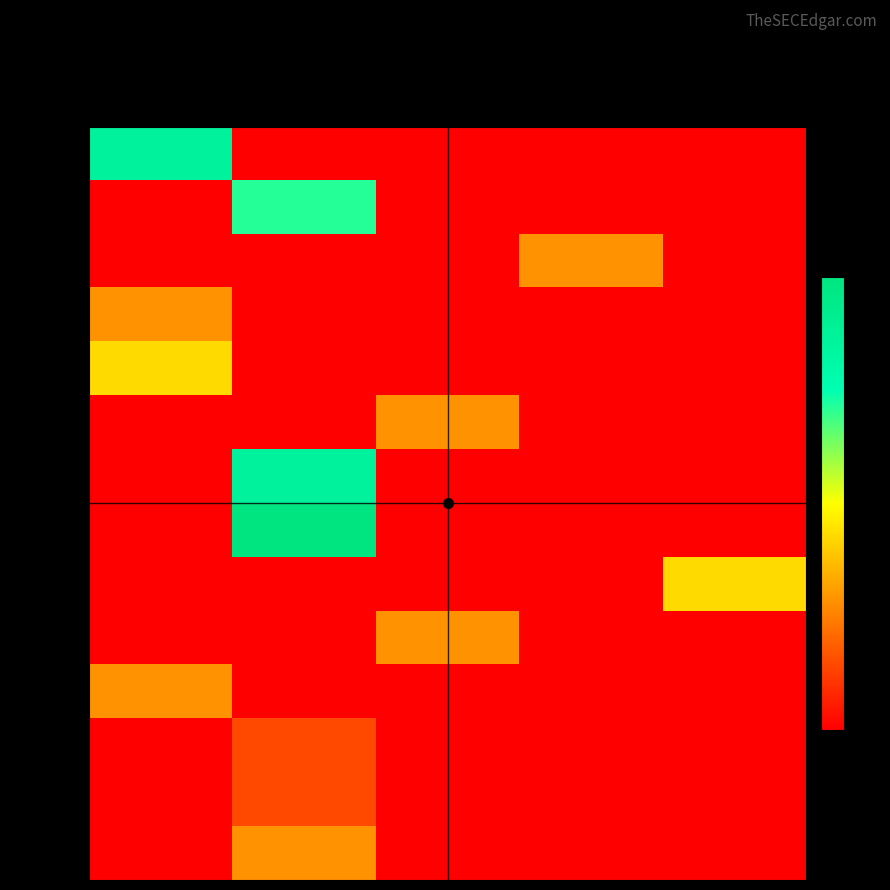

Reading right to left, extract all data points from this chart.

928323: 5=0	4=0	3=0	2=0	1=6
1064150: 5=0	4=0	3=0	2=5	1=0
1064151: 5=0	4=2	3=0	2=0	1=0
1064154: 5=0	4=0	3=0	2=0	1=2
1248543: 5=0	4=0	3=0	2=0	1=3
1251447: 5=0	4=0	3=2	2=0	1=0
1254585: 5=0	4=0	3=0	2=6	1=0
1254586: 5=0	4=0	3=0	2=7	1=0
1276013: 5=3	4=0	3=0	2=0	1=0
1311724: 5=0	4=0	3=2	2=0	1=0
1456920: 5=0	4=0	3=0	2=0	1=2
1455788: 5=0	4=0	3=0	2=1	1=0
1459312: 5=0	4=0	3=0	2=1	1=0
1480147: 5=0	4=0	3=0	2=2	1=0